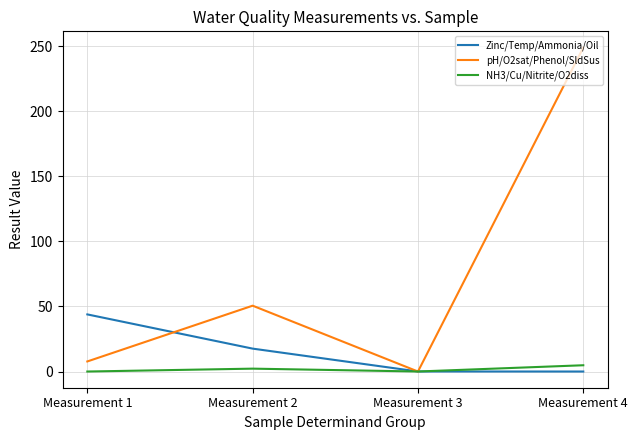

The value of Zinc/Temp/Ammonia/Oil at Measurement 1 is 43.9. True or false?

True